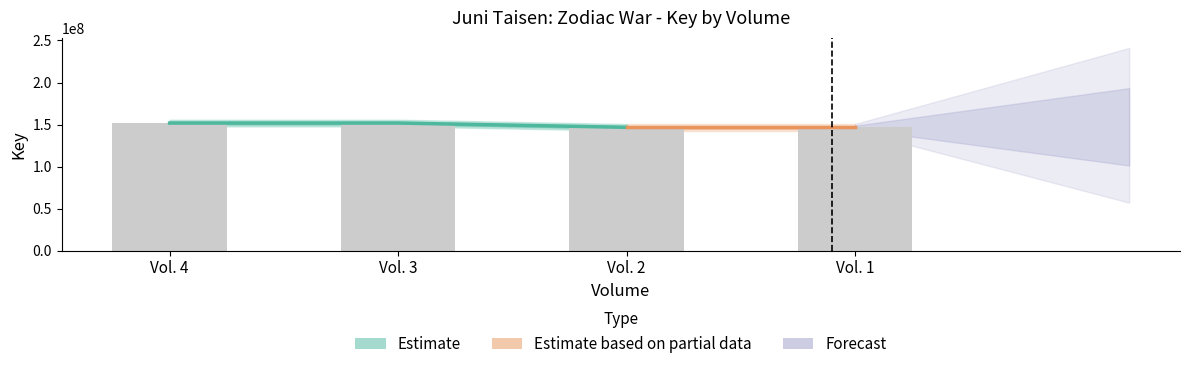

Between Vol. 4 and Vol. 1, which is larger?

Vol. 4